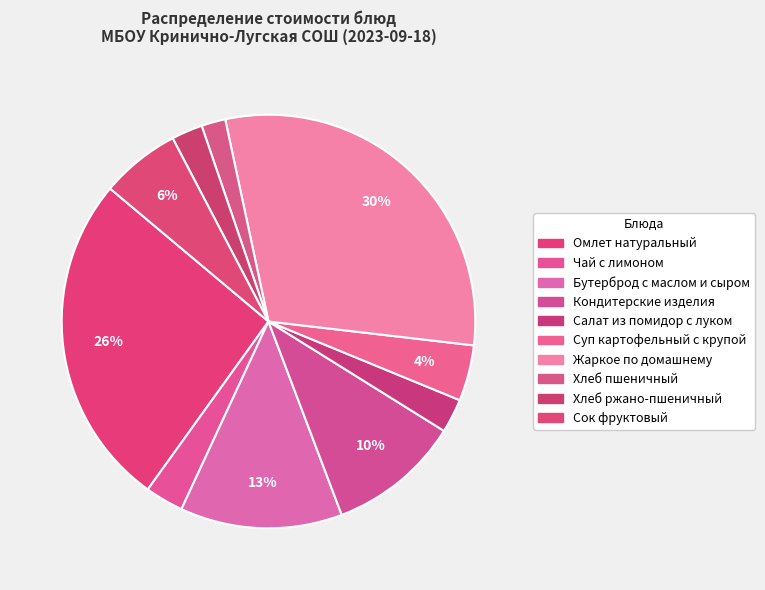

How many segments does this pie chart have?

10